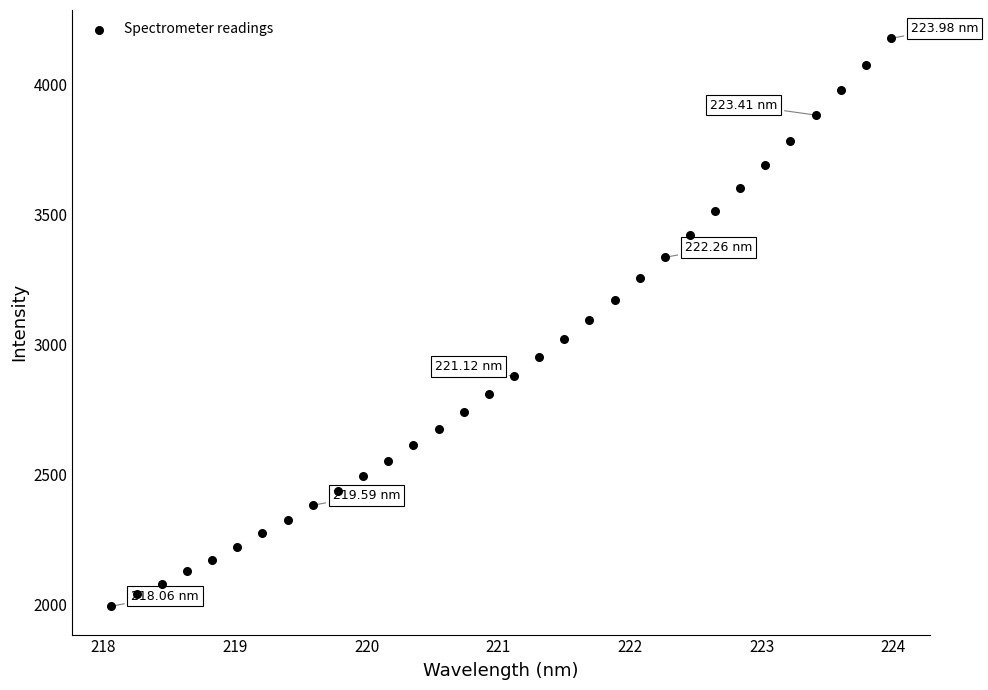

What is the range of Y values (max minus min)?

2182.6